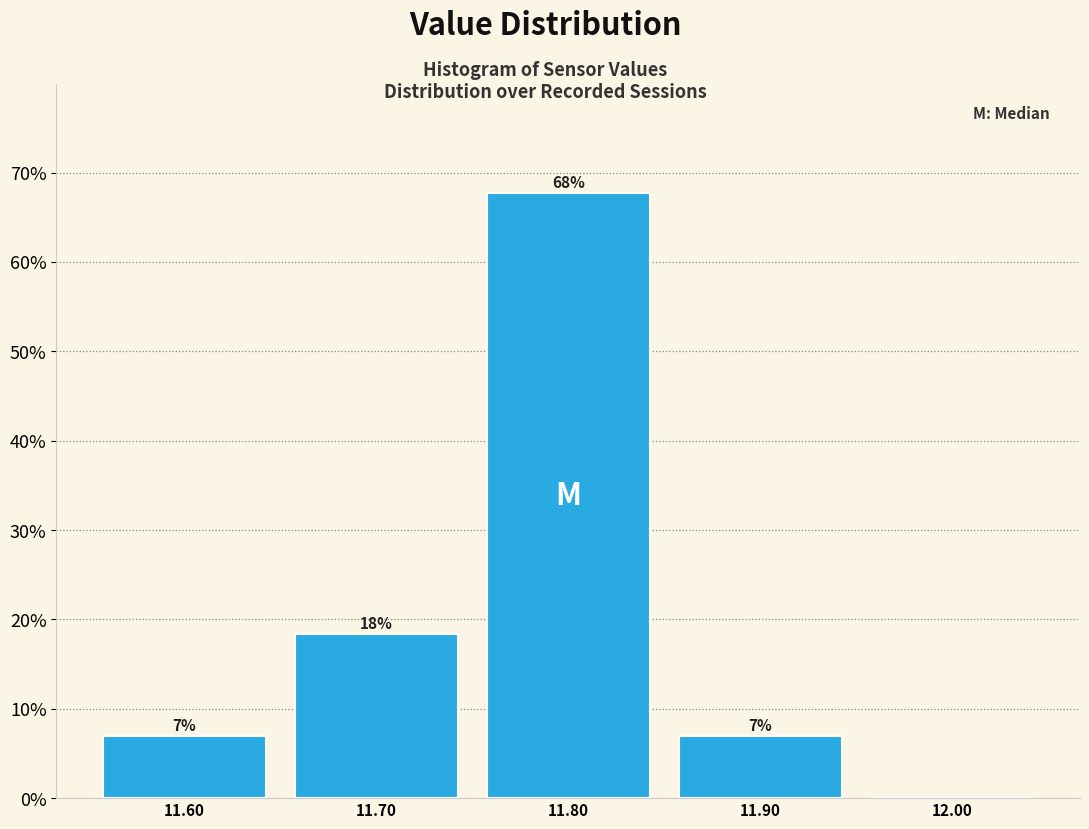

Which range on the x-axis has the tallest bar?

11.75 to 11.85